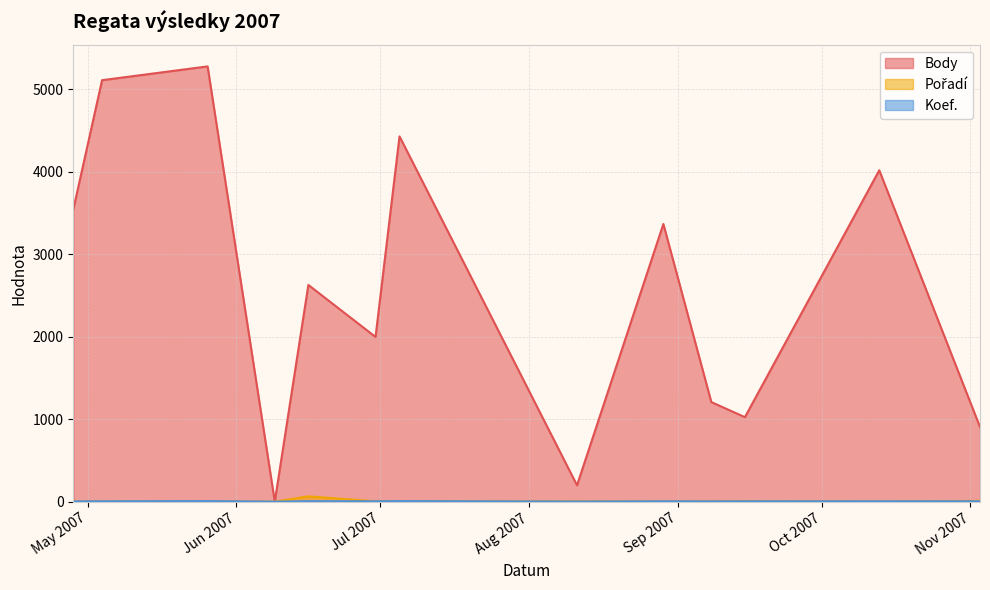

Which series has the widest spread of values?

Body